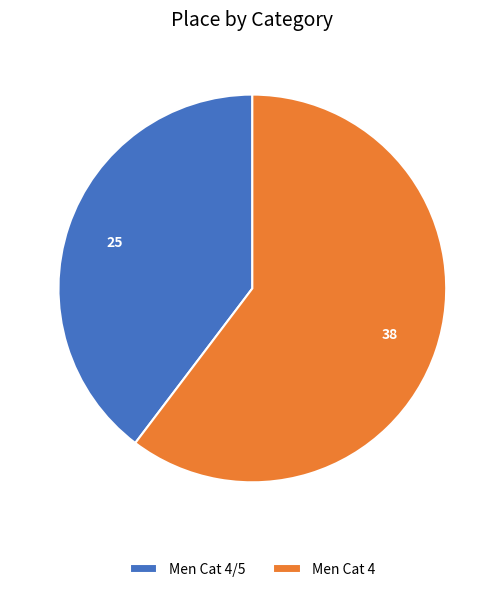

Is the sum of Men Cat 4/5 and Men Cat 4 greater than half?

Yes